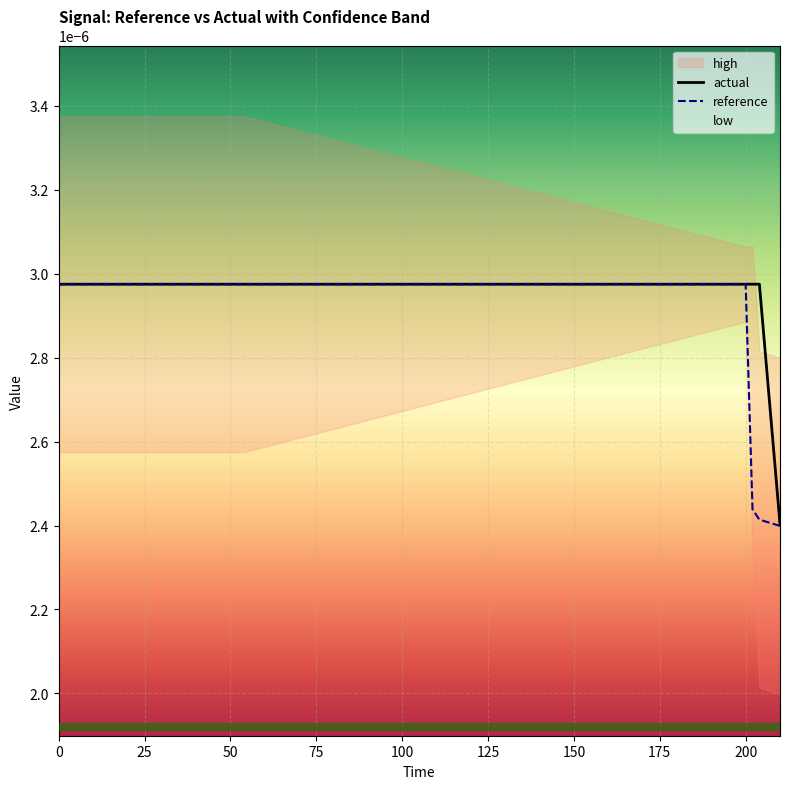

How many intersections are there between actual and reference?

1